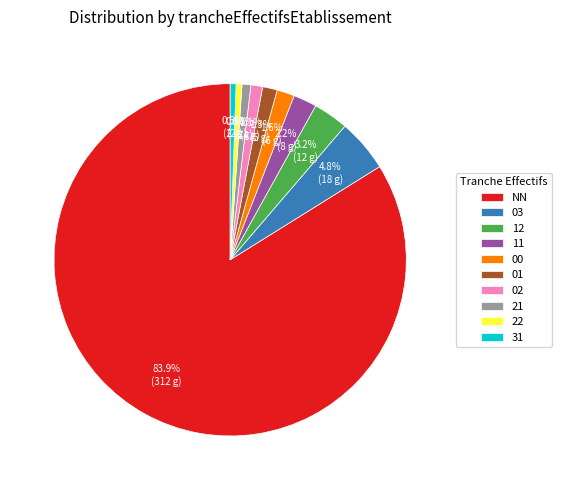

Between 21 and NN, which is larger?

NN